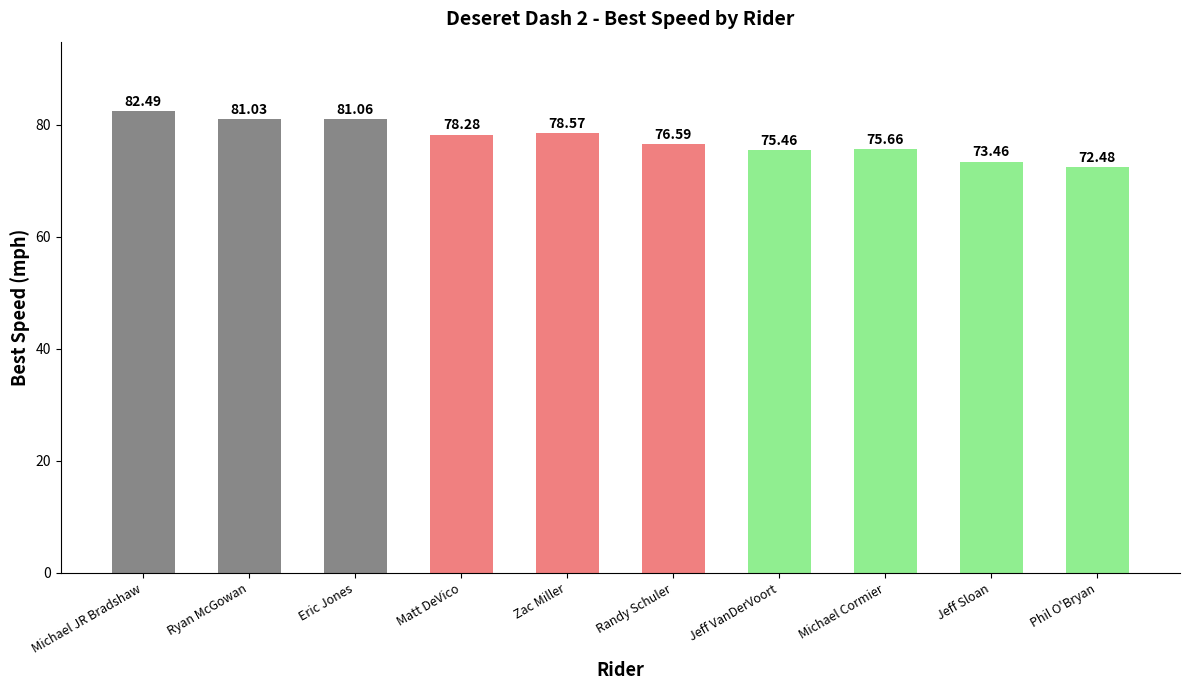

What is the difference between the second highest and minimum values?

8.6